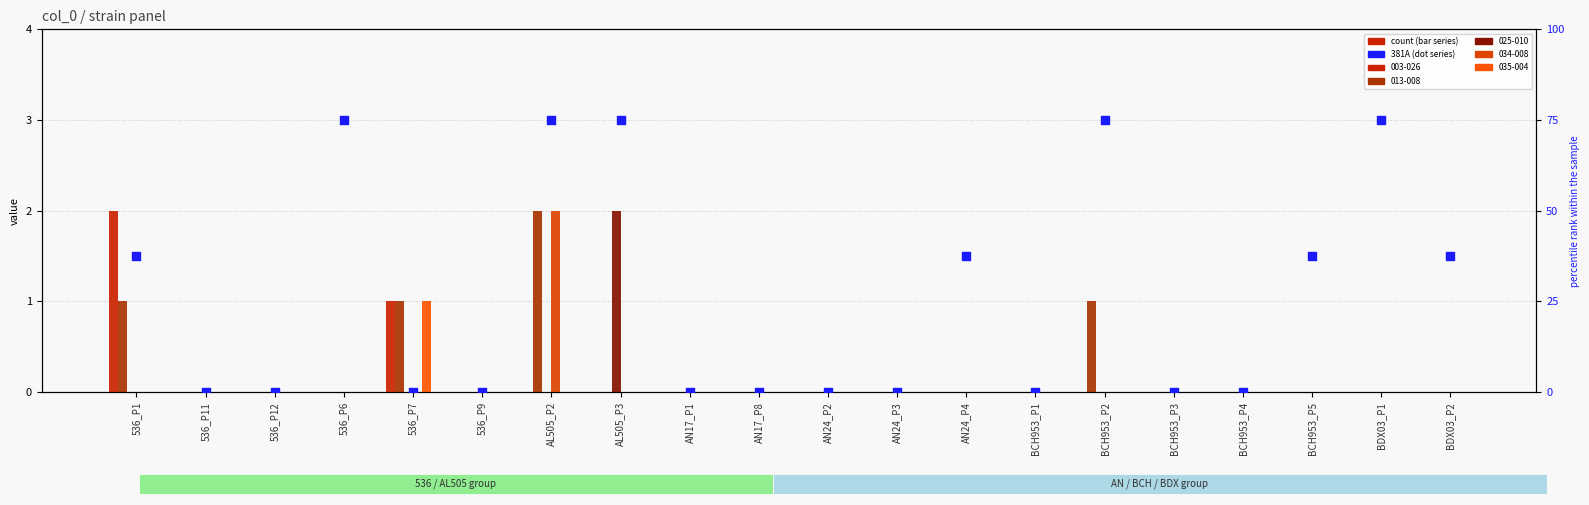

What is the change in value from AN24_P3 to BDX03_P2?

+37.5